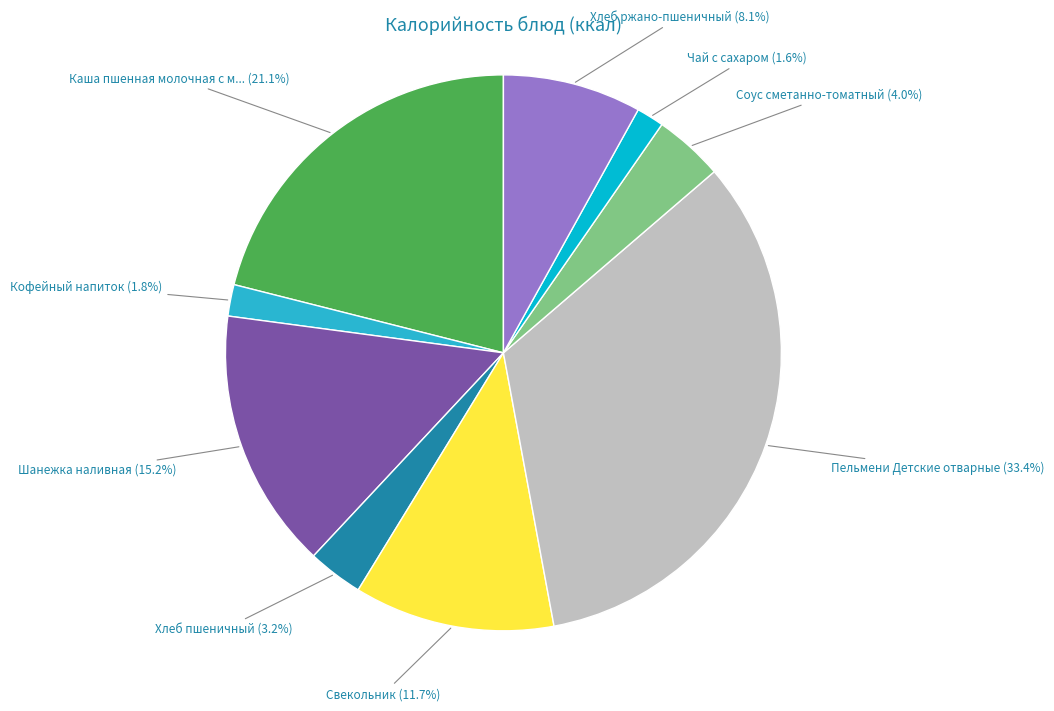

To the nearest percent, what is the difference between the largest and smallest slice percentages?

32%